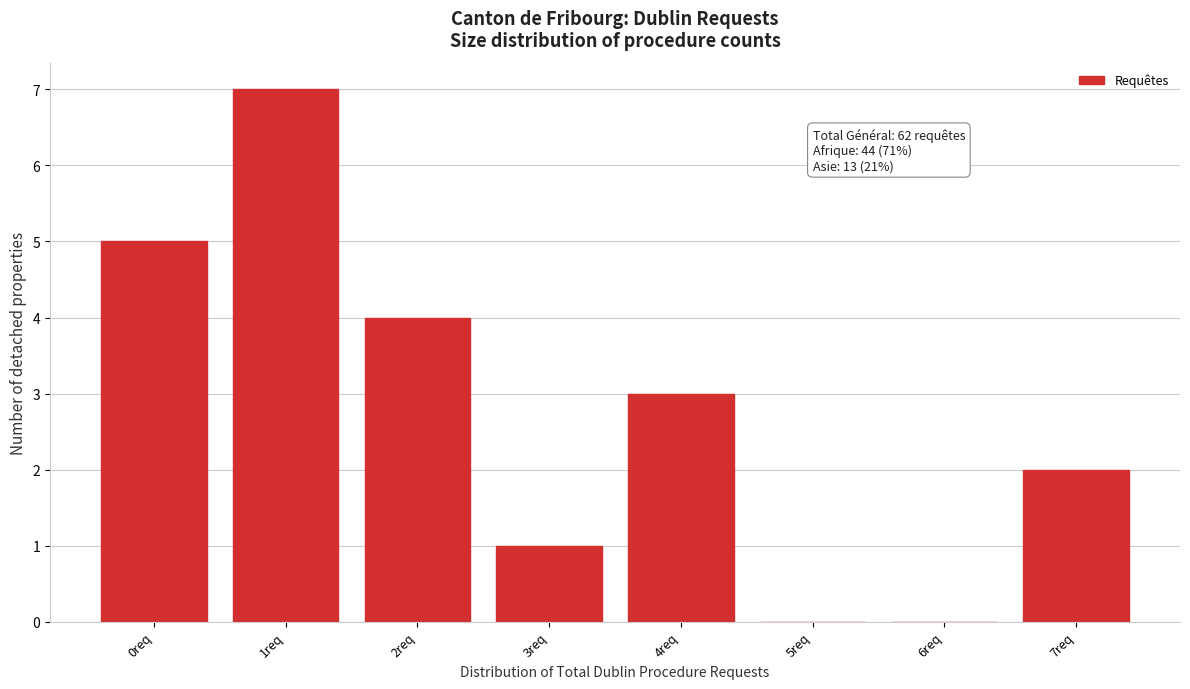

Which range on the x-axis has the tallest bar?

0.5 to 1.5